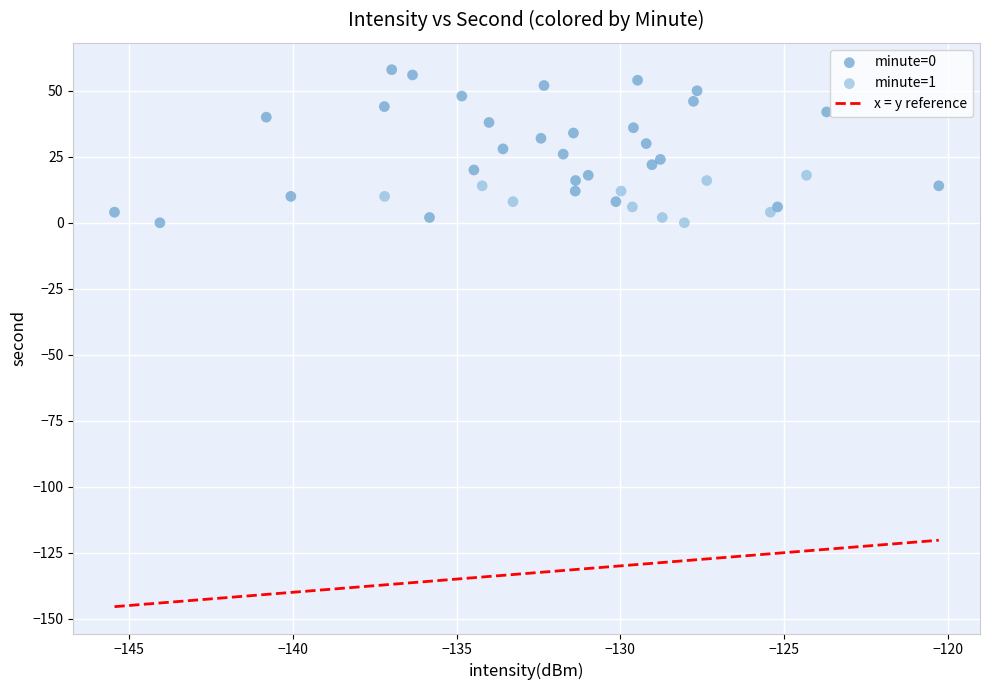

Which series reaches the maximum Y coordinate?

minute=0